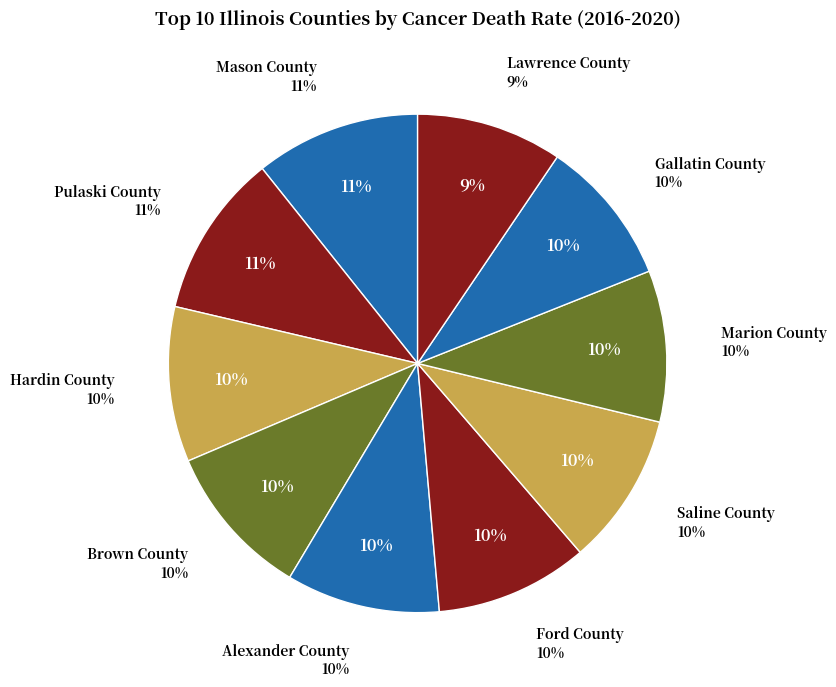

What is the smallest slice in the pie chart?

Lawrence County